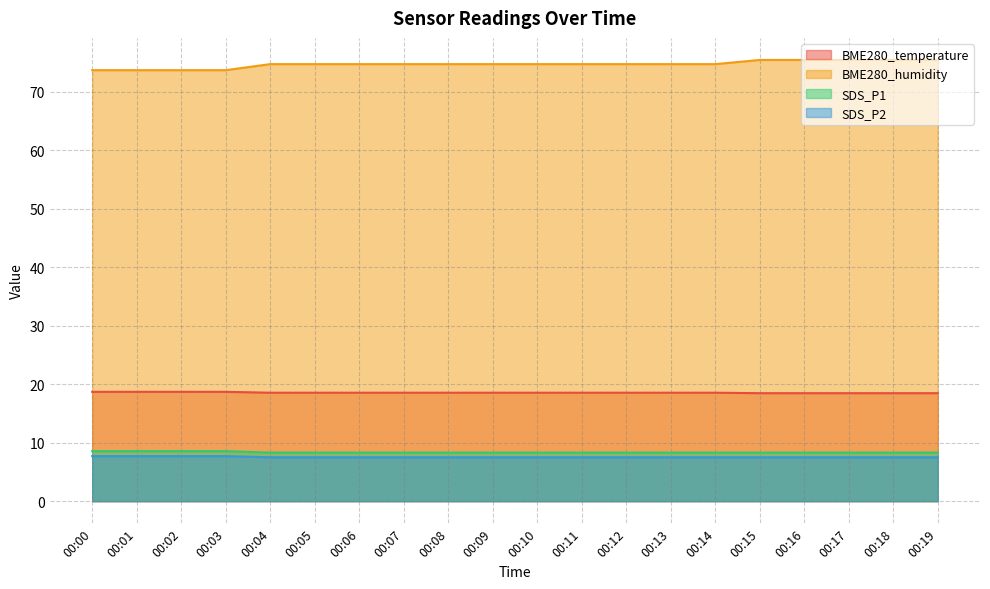

At which category does the chart reach its minimum across all series?

00:15